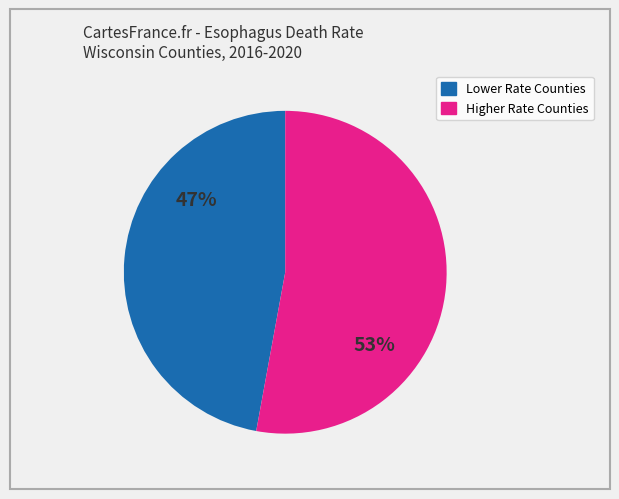

To the nearest percent, what is the average slice percentage?

50%